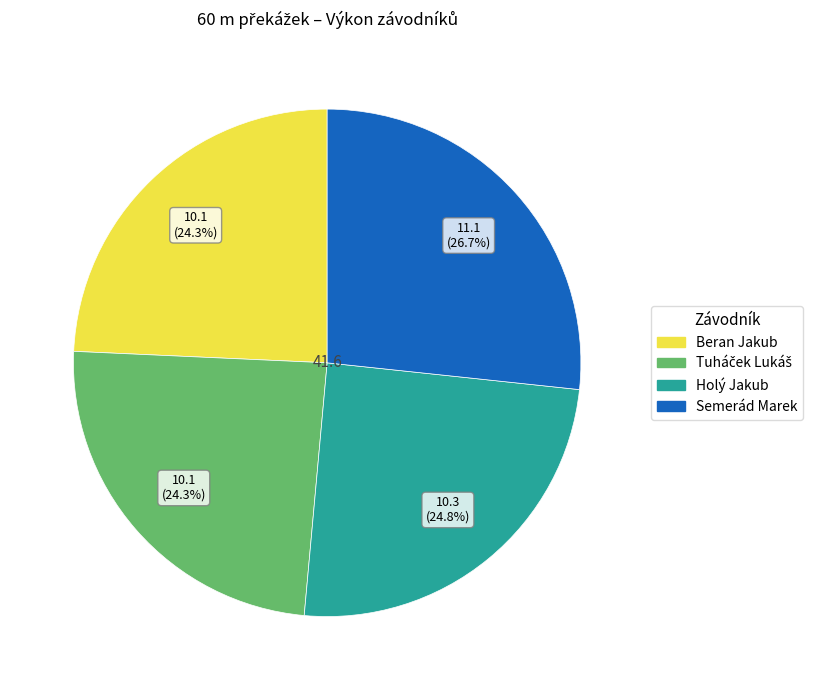

To the nearest percent, what is the average slice percentage?

25%